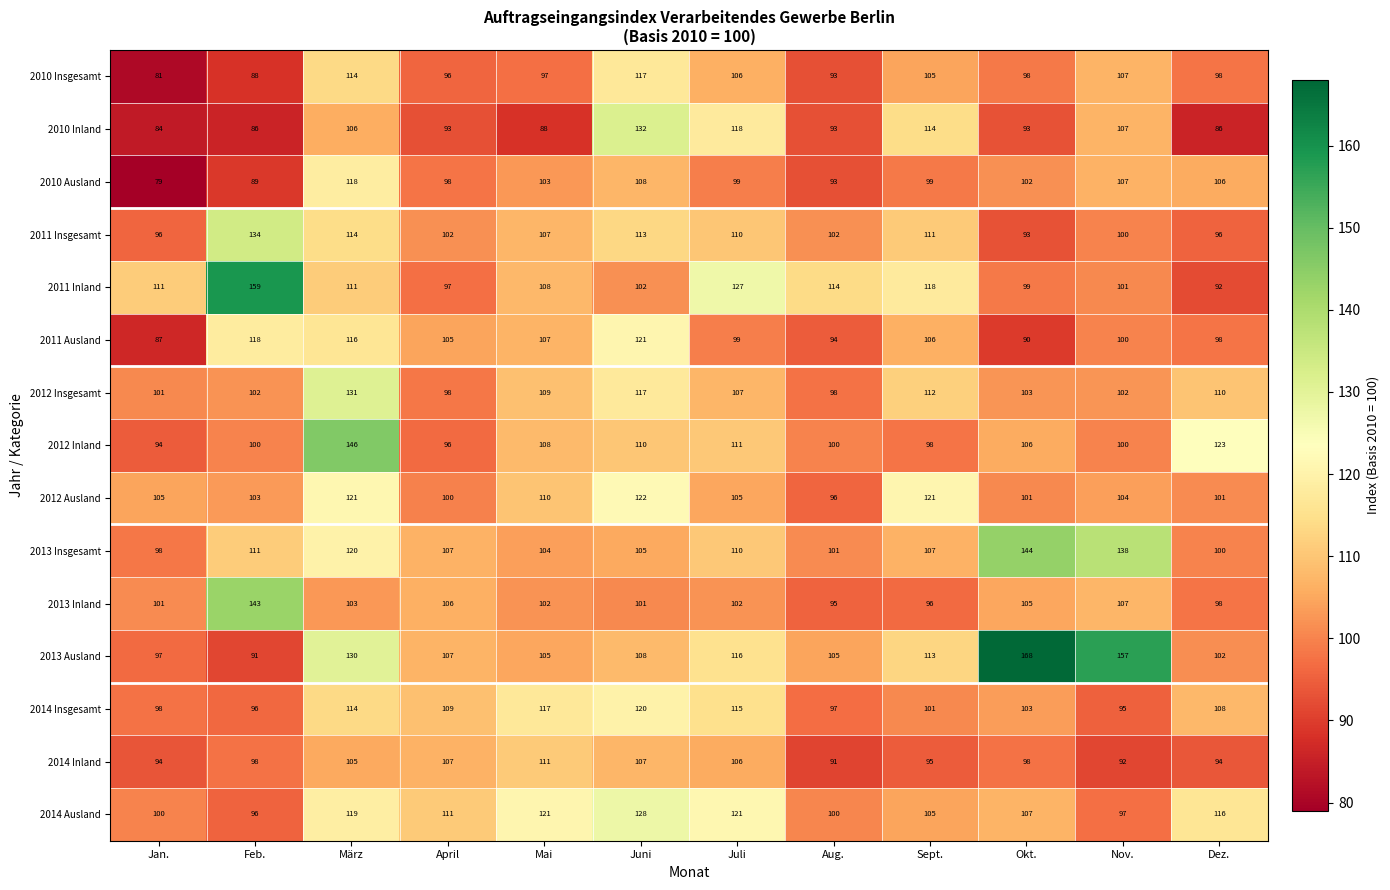

Count the number of data series in this chart.

15